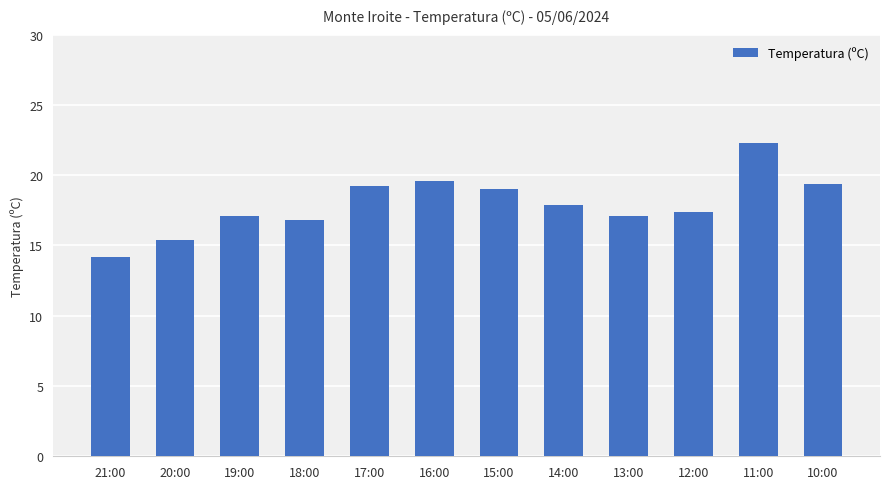

How many categories are shown in the chart?

12